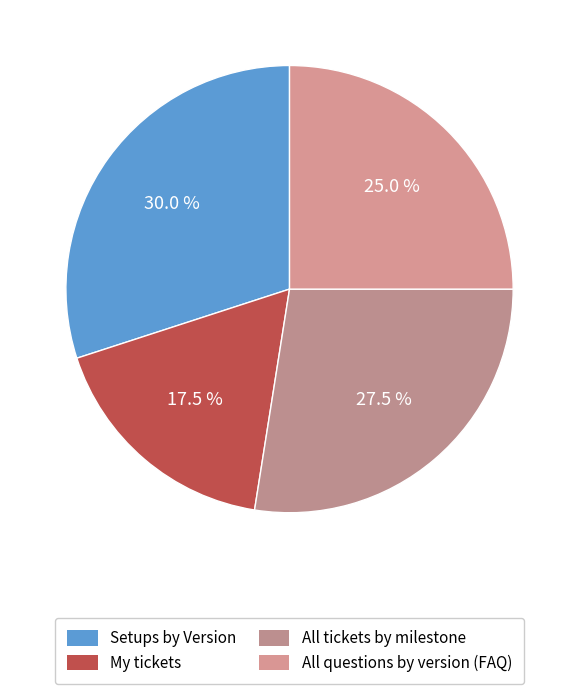

Count the number of slices in the pie.

4